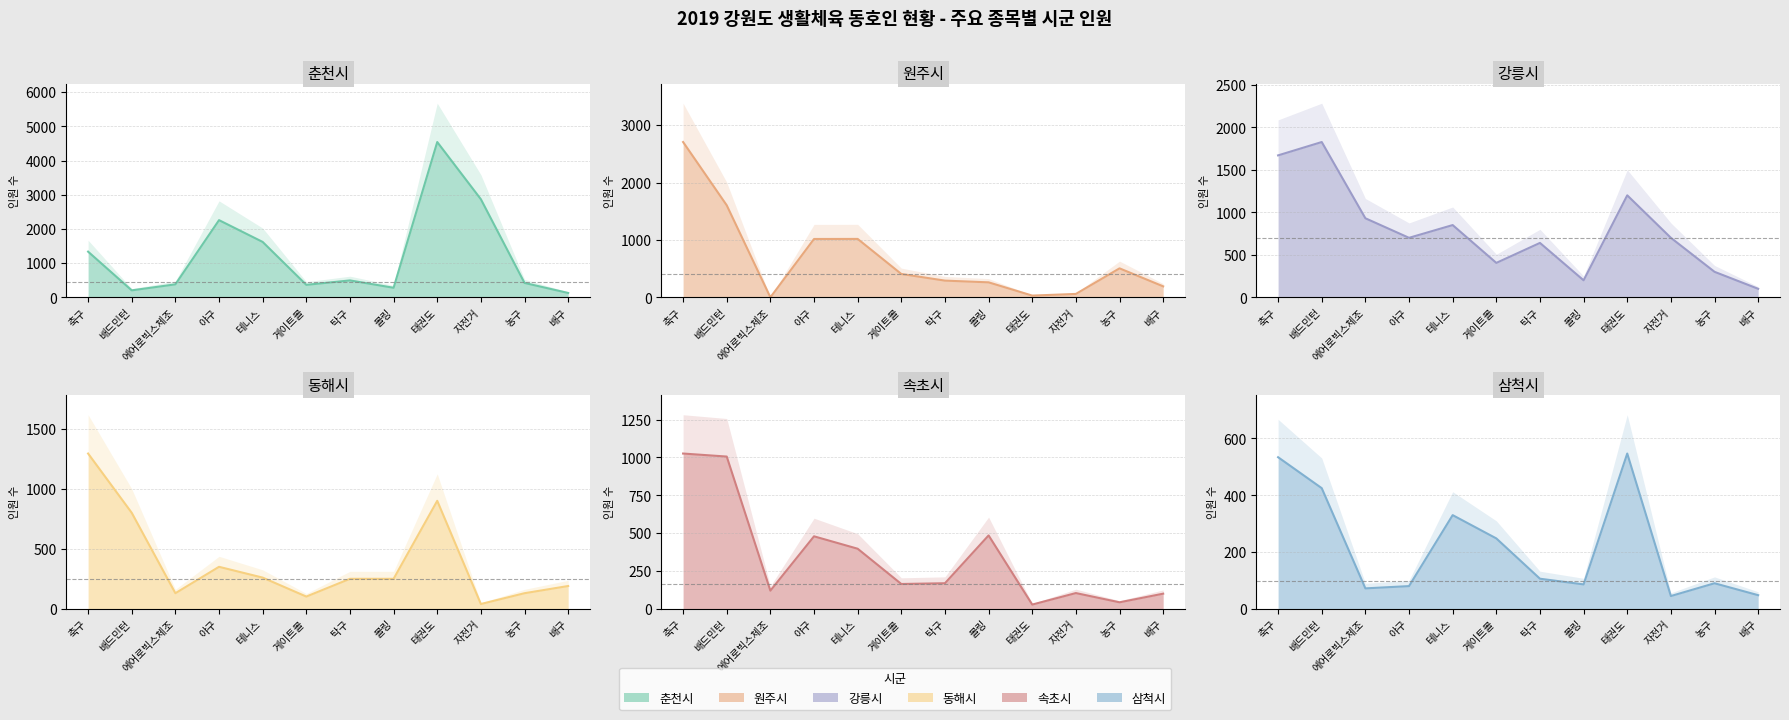

Is it true that 삼척시 equals 153 at 볼링?

False